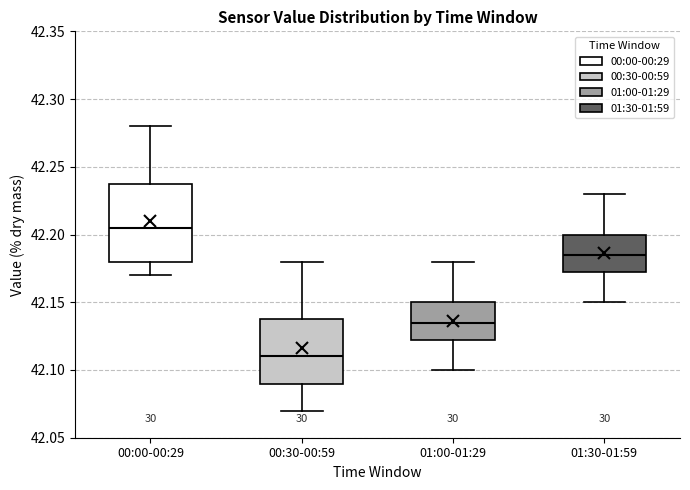

Comparing the boxes themselves (not the whiskers), which one is the tallest?

00:00-00:29